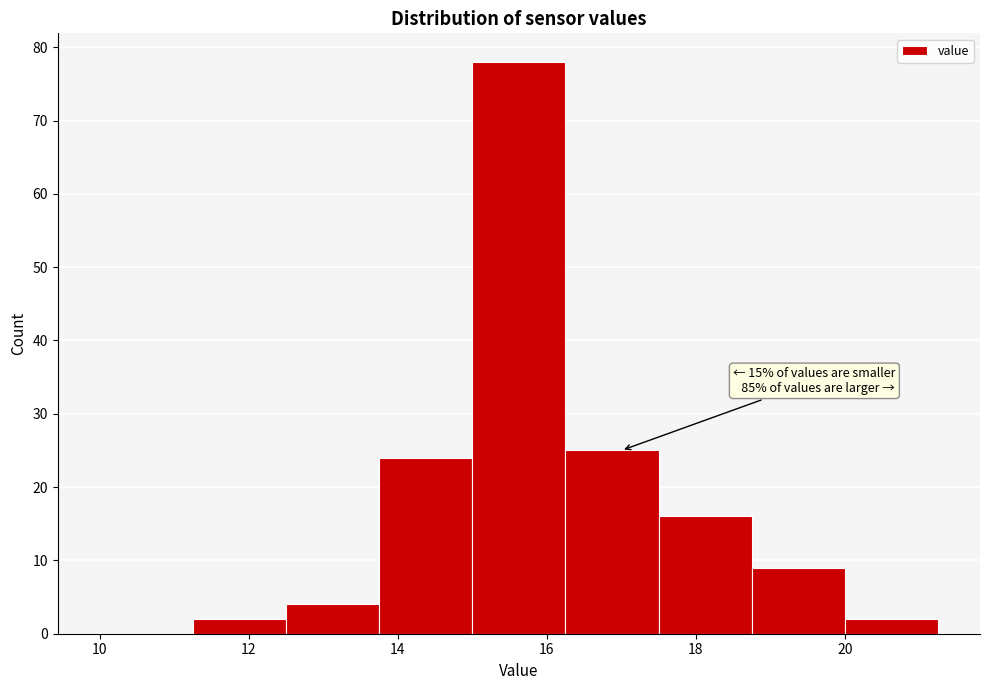

Over which range of the x-axis is the bar tallest?

15.00 to 16.25